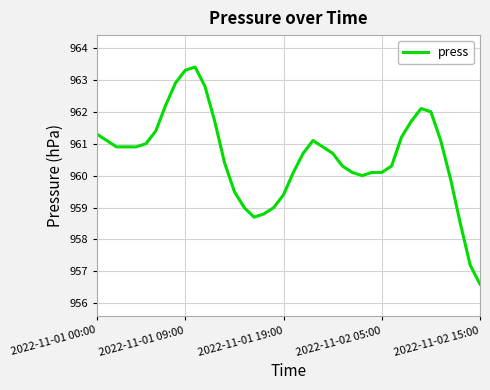

How many lines are shown in the chart?

1